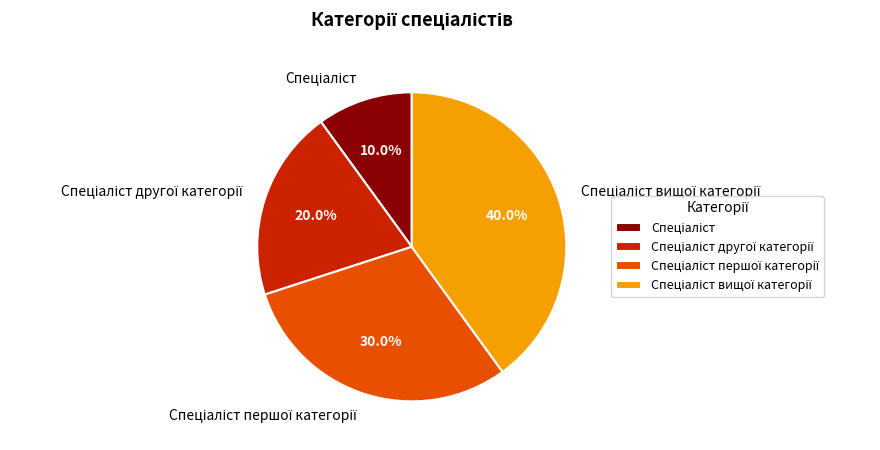

To the nearest percent, what is the average slice percentage?

25%